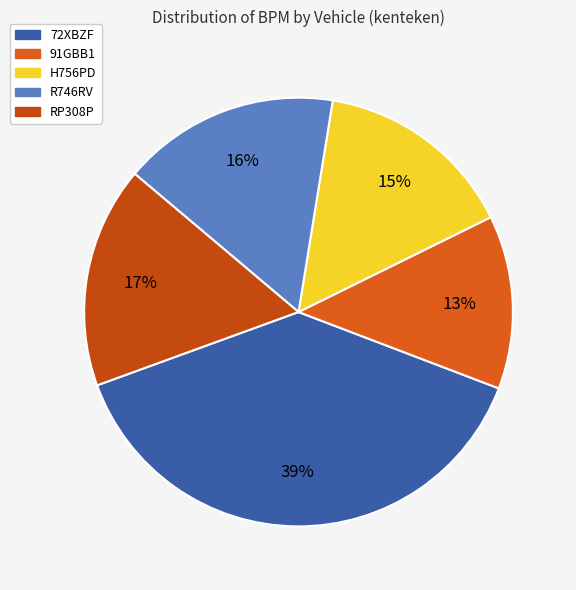

How many segments does this pie chart have?

5